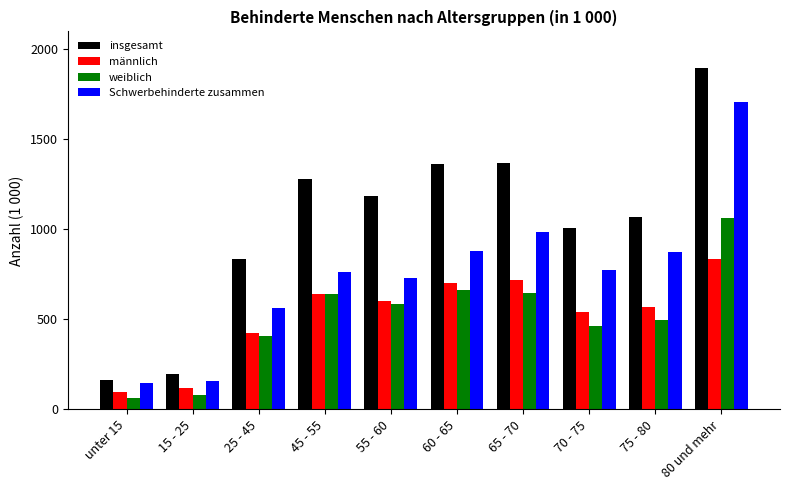

What is the value of the insgesamt bar at the 4th from the left?

1281